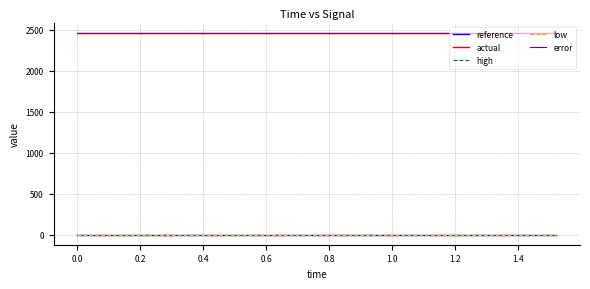

Does the chart display data point markers on the line(s)?

No